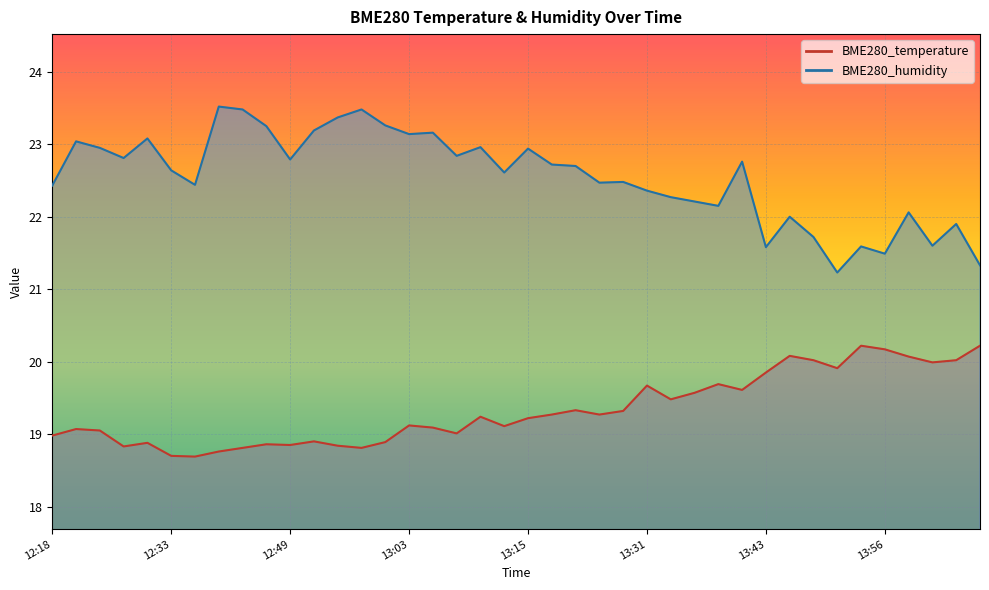

What is the spread (max minus min) of values at 13:26?

3.2